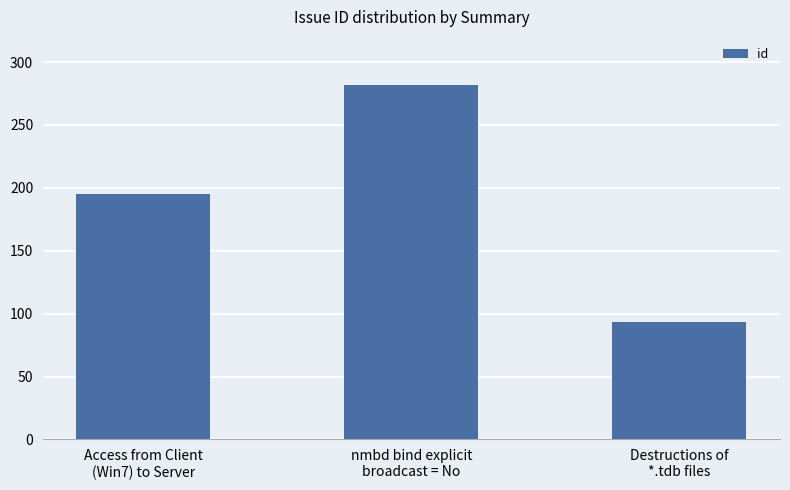

The chart shows a value of 195 at Access from Client
(Win7) to Server. True or false?

True